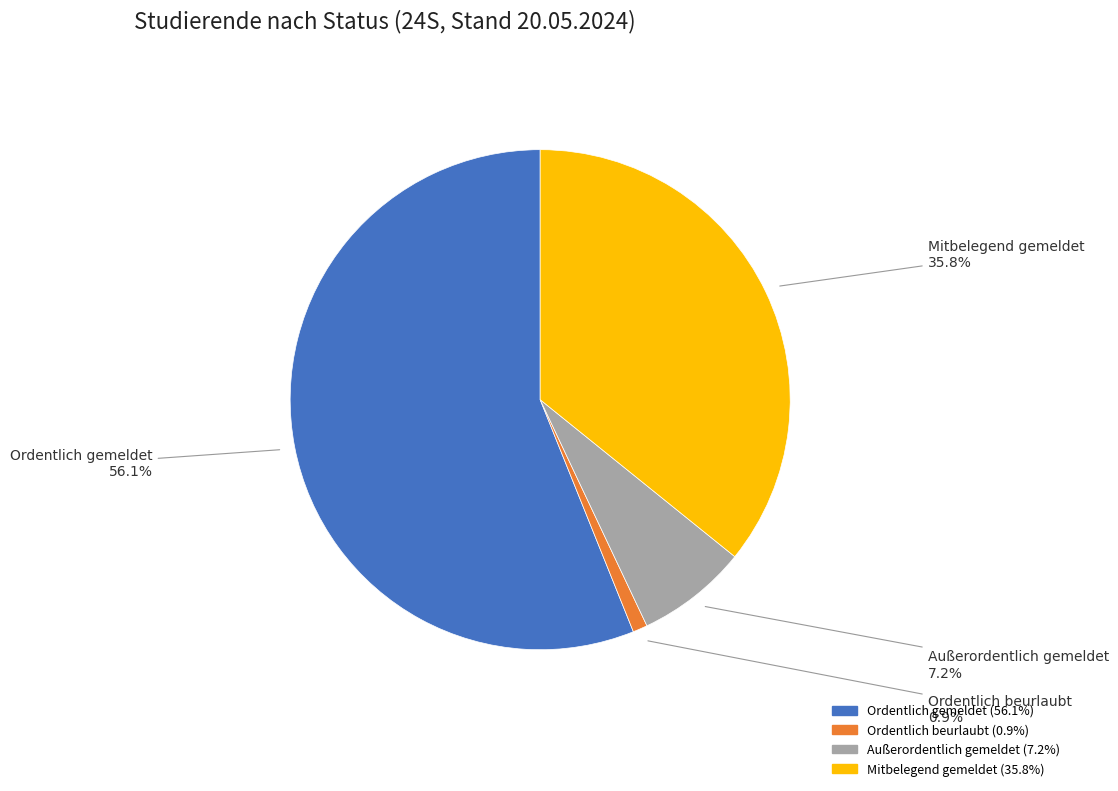

What percentage is the Mitbelegend gemeldet slice, to the nearest percent?

36%